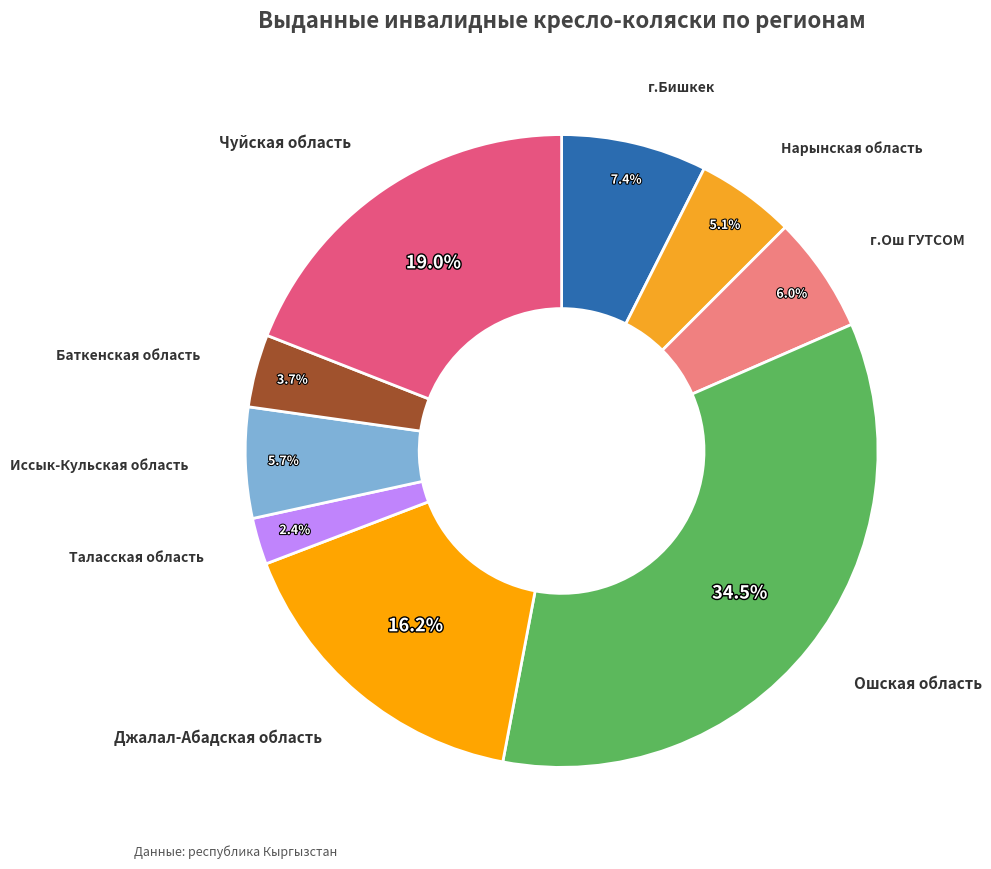

Is there a majority slice in this chart?

No